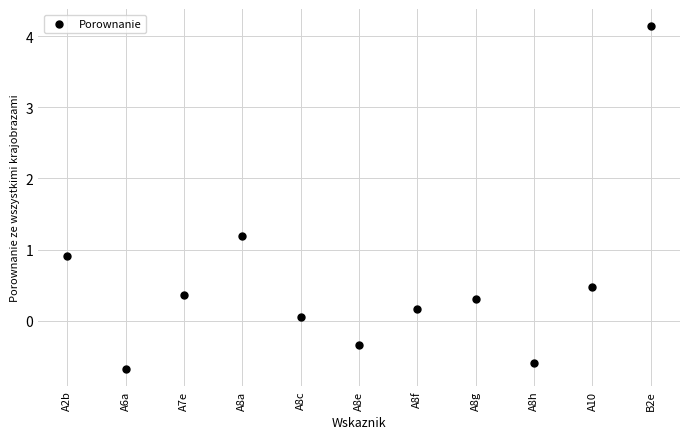

What is the range of Y values (max minus min)?

4.8